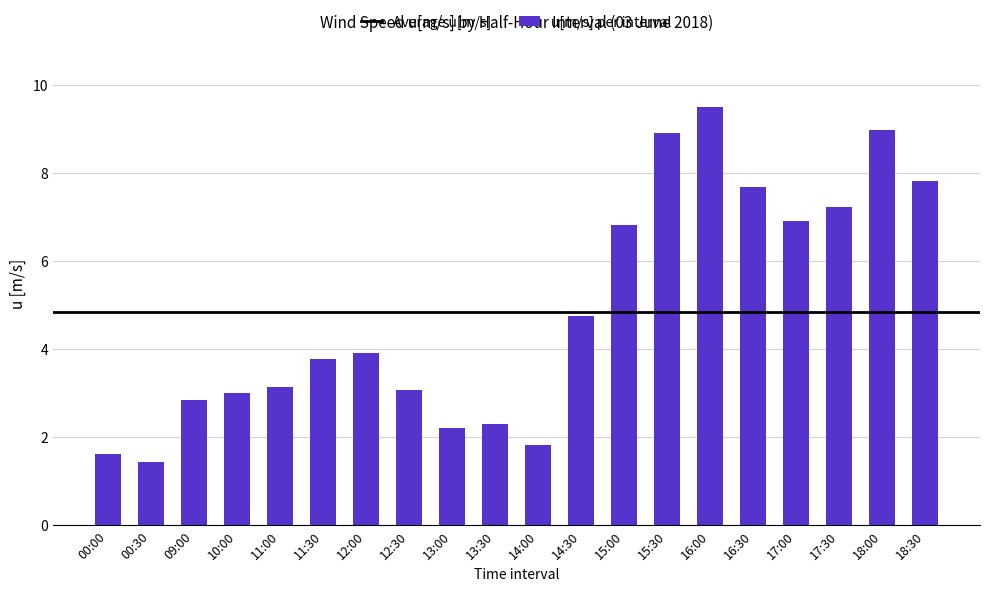

Which category has the highest value across all series?

16:00